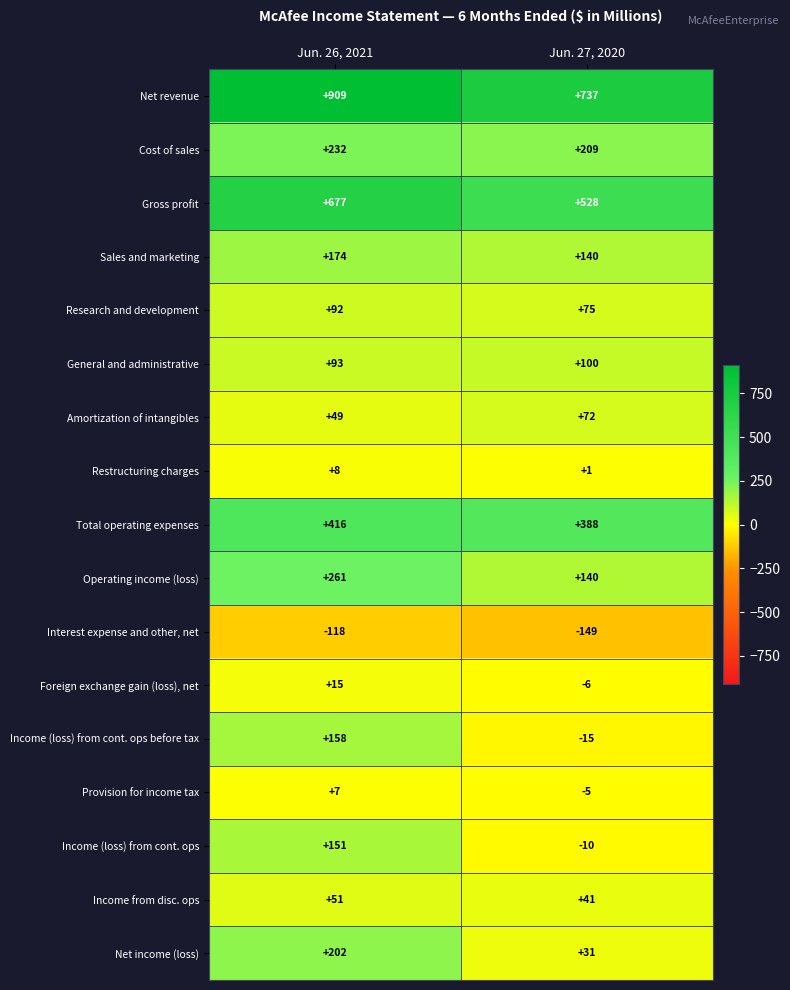

Which series has the widest spread of values?

Income (loss) from cont. ops before tax